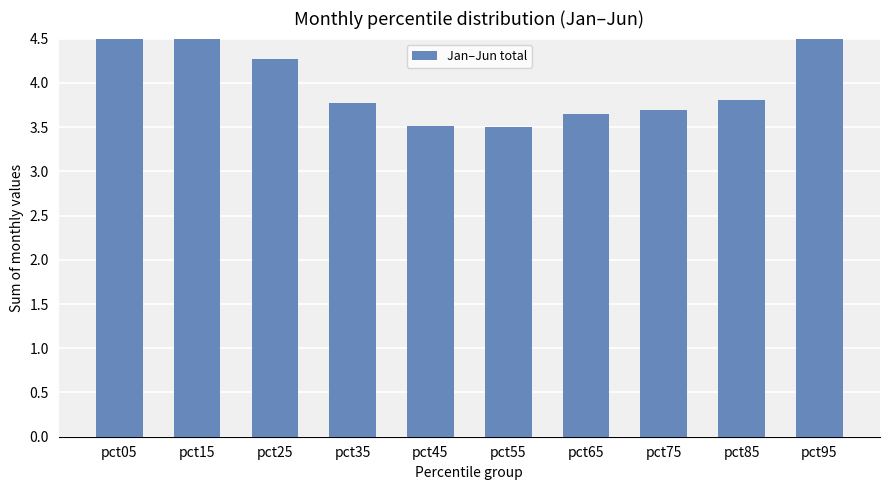

Rank the categories by value from lowest to highest.

pct55, pct45, pct65, pct75, pct35, pct85, pct25, pct15, pct95, pct05